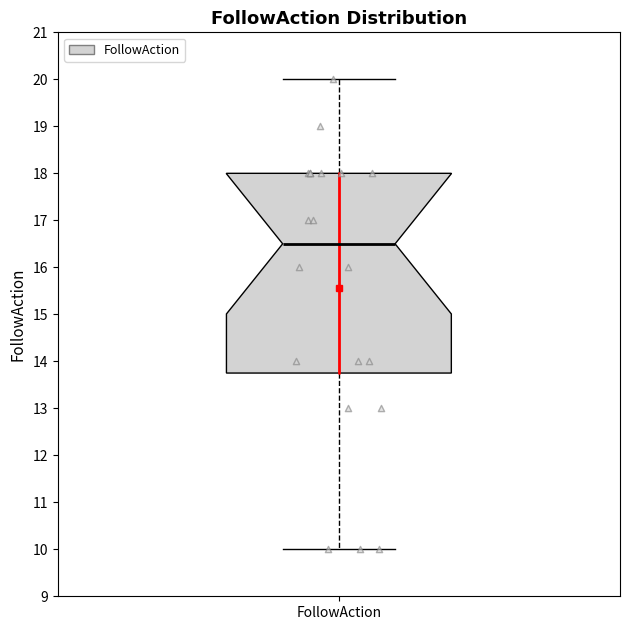

Read this box plot against the y-axis: the position of the median line, the range covered by the box, and the ends of both whiskers. The values are not printed on the chart, so give them approximately, as read against the axis.

median 16.5, box 13.8 to 18.0, whiskers 10.0 to 20.0